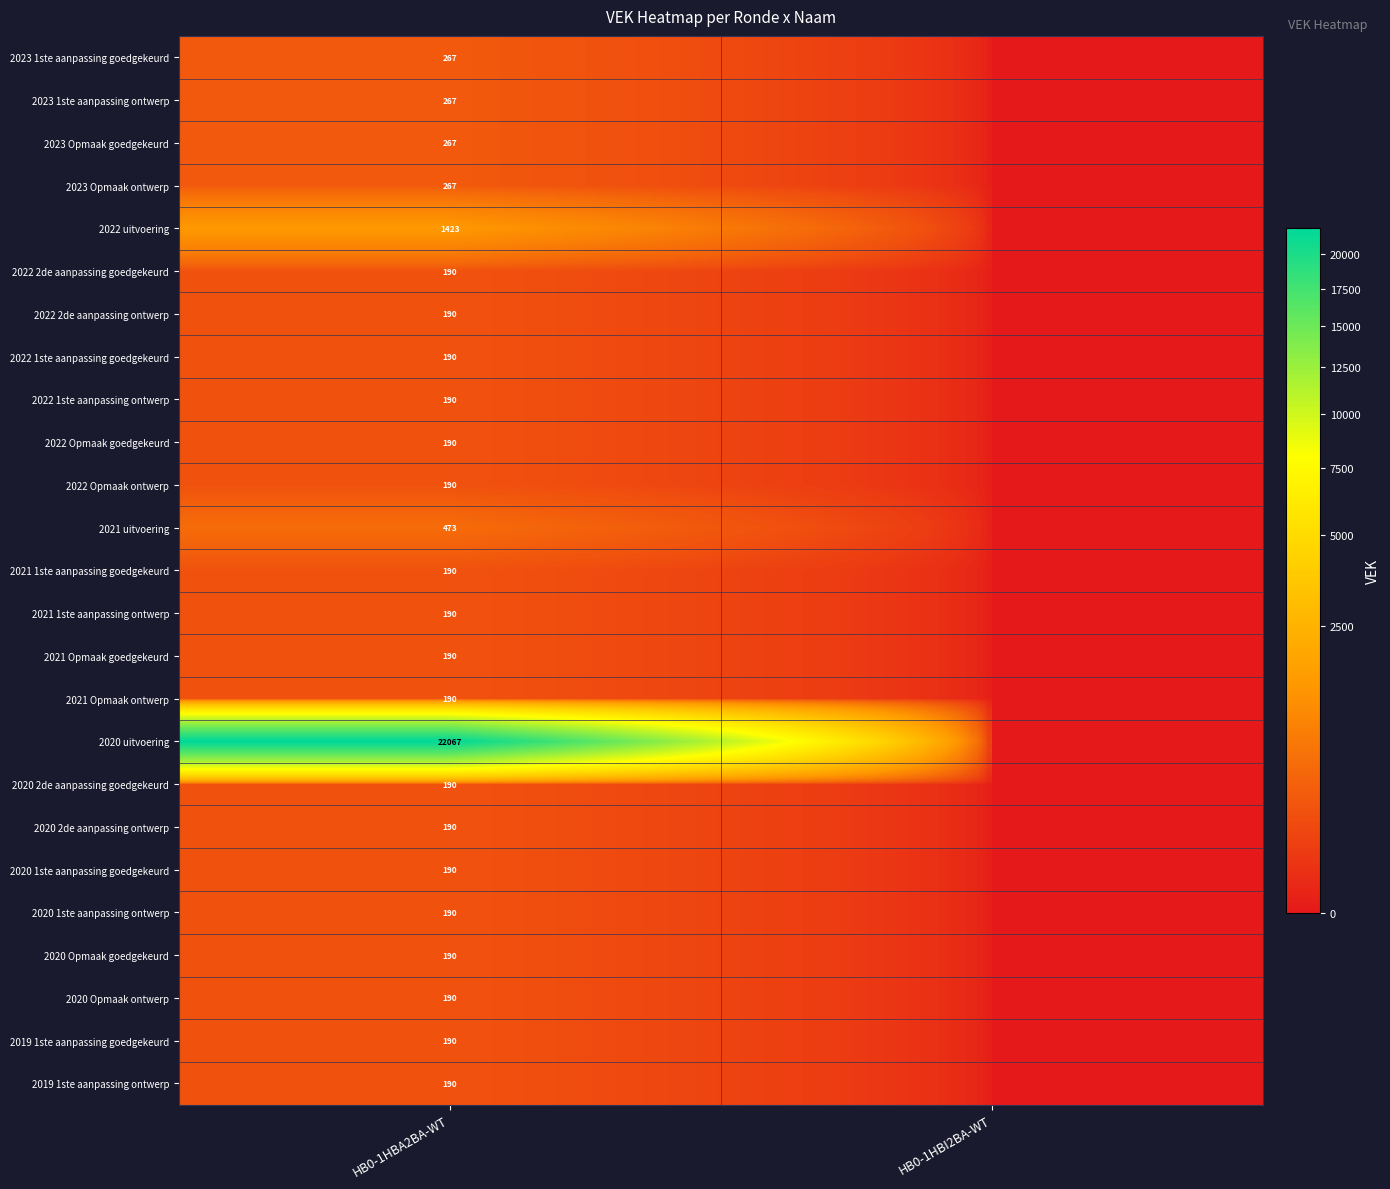

At how many categories does at least one series exceed 7511?

1